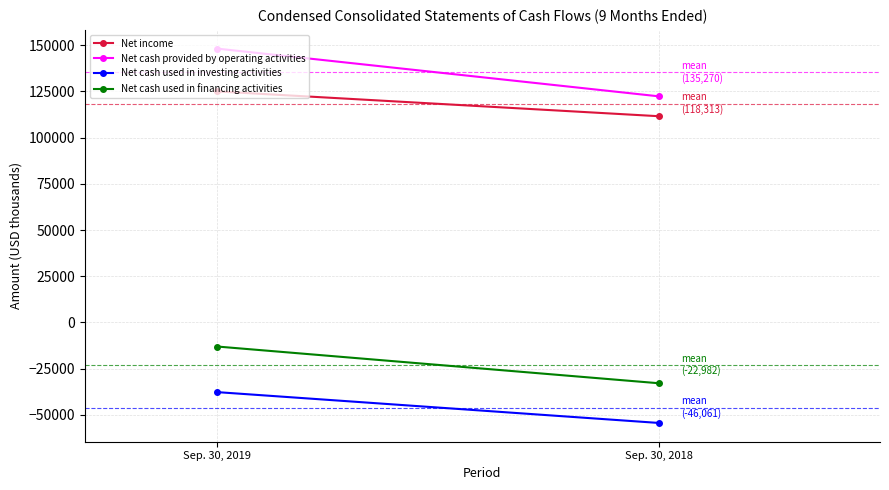

True or false: Net income has a value of 200002 at Sep. 30, 2019.

False